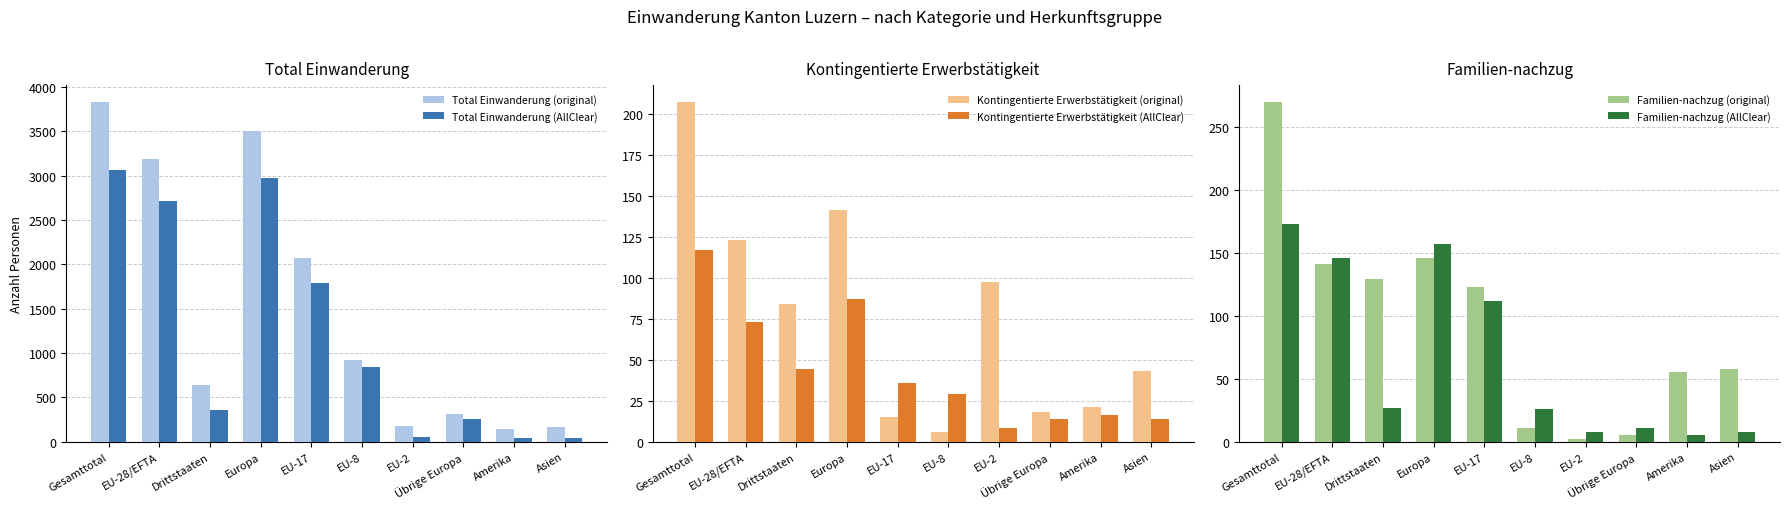

Which series changed the most between EU-28/EFTA and Übrige Europa?

Total Einwanderung (original)